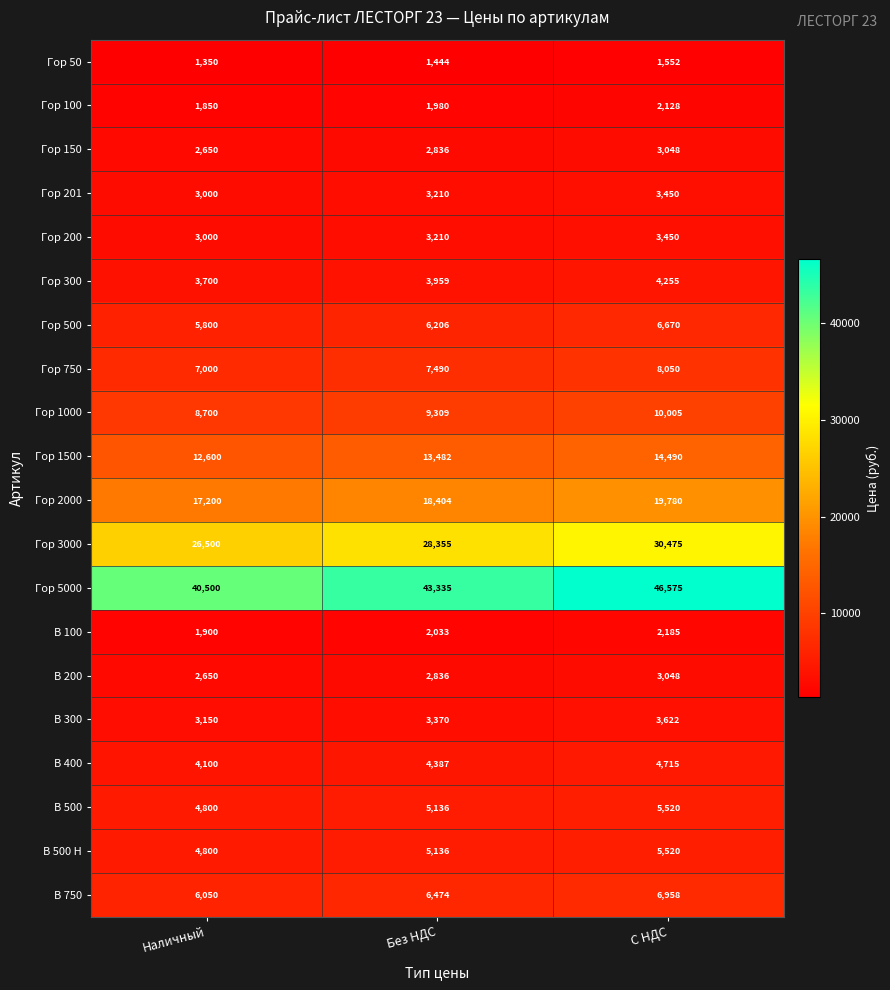

Which series has the largest total across all categories?

Гор 5000